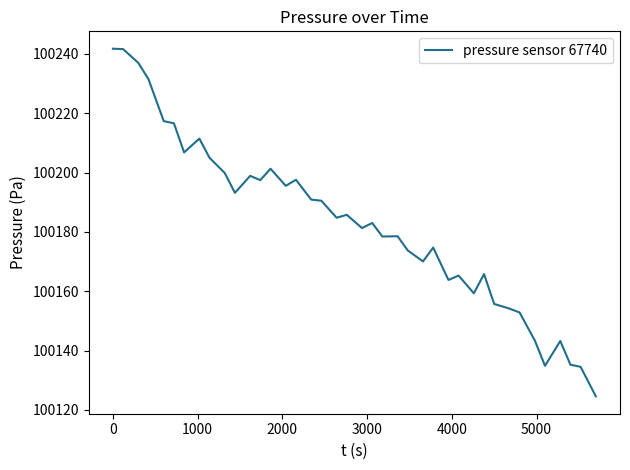

What is the greatest value displayed?

100241.7